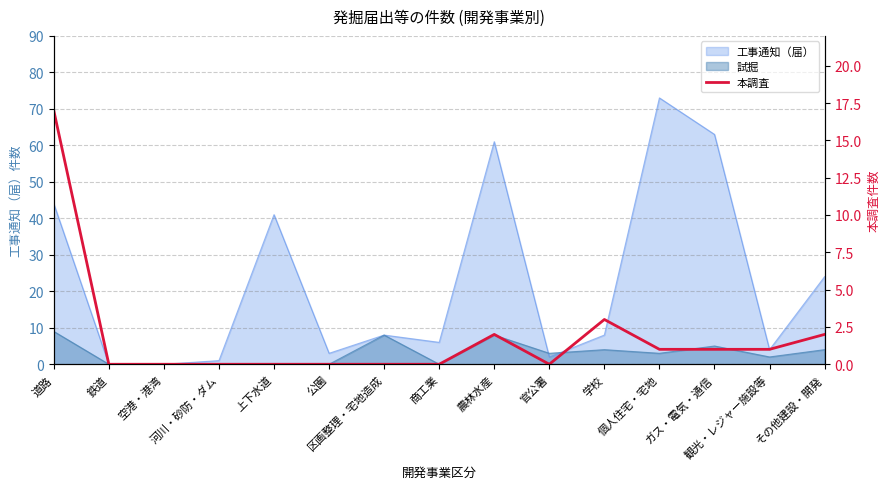

True or false: there are more than 0 points higher than both neighbors.

True